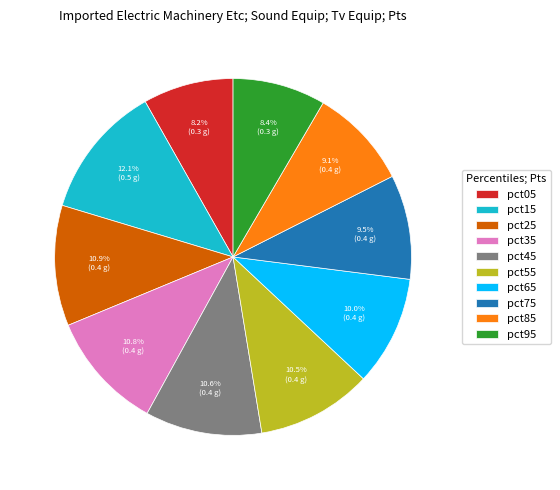

What percentage is the pct95 slice, to the nearest percent?

8%